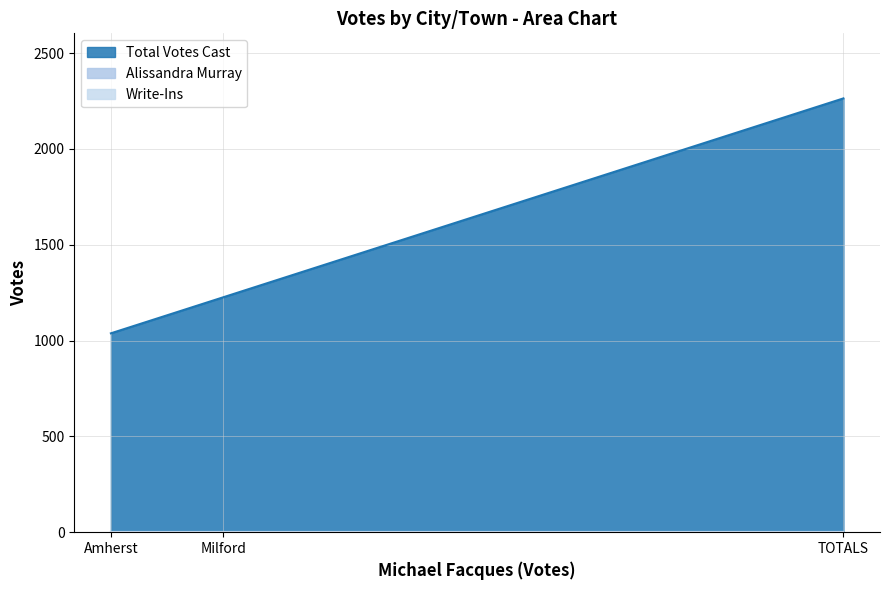

Reading right to left, extract all data points from this chart.

Total Votes Cast: TOTALS=2264	Milford=1226	Amherst=1038
Alissandra Murray: TOTALS=0	Milford=0	Amherst=0
Write-Ins: TOTALS=0	Milford=0	Amherst=0